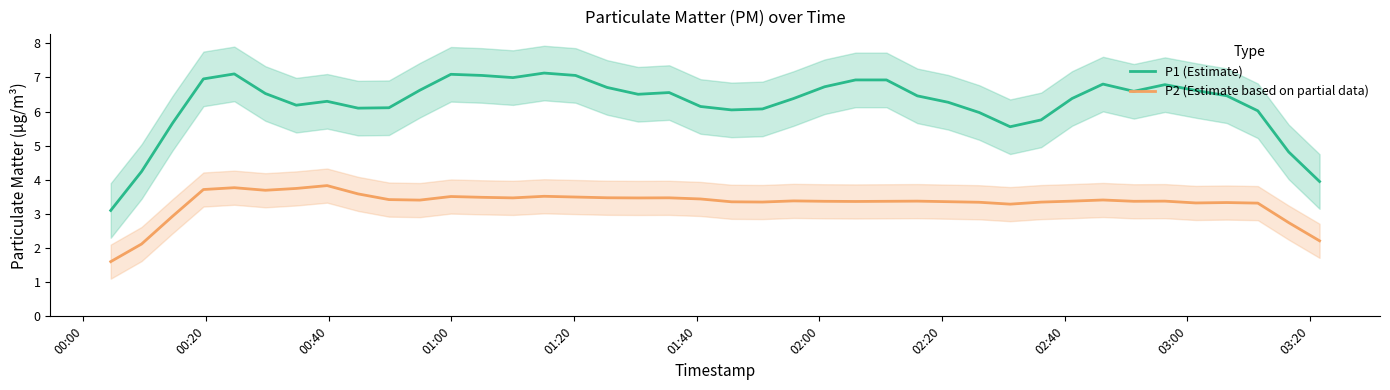

What are all the series names shown in the legend?

P1 (Estimate), P2 (Estimate based on partial data)